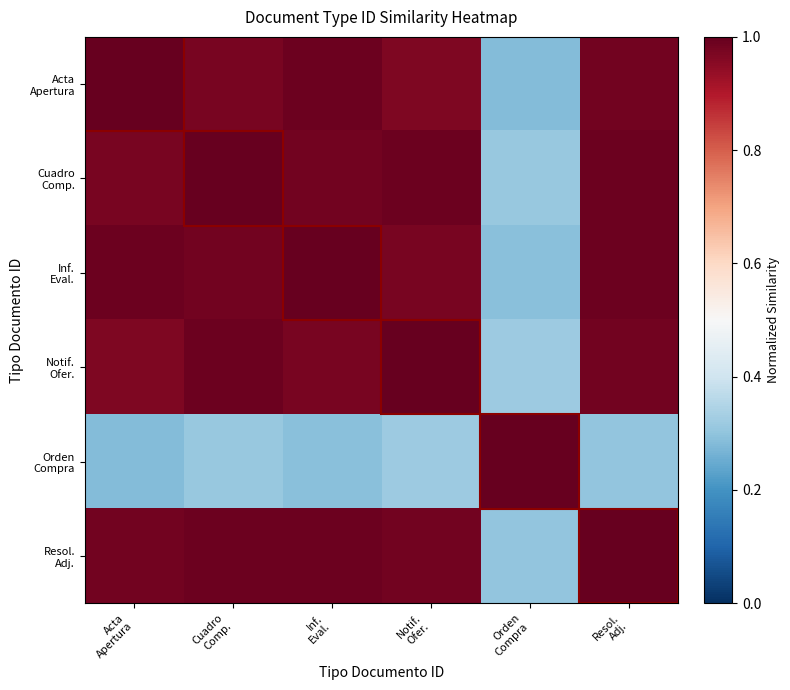

Rank the series by their maximum value, from highest to lowest.

Acta Apertura, Cuadro Comp., Inf. Eval., Notif. Ofer., Orden Compra, Resol. Adj.